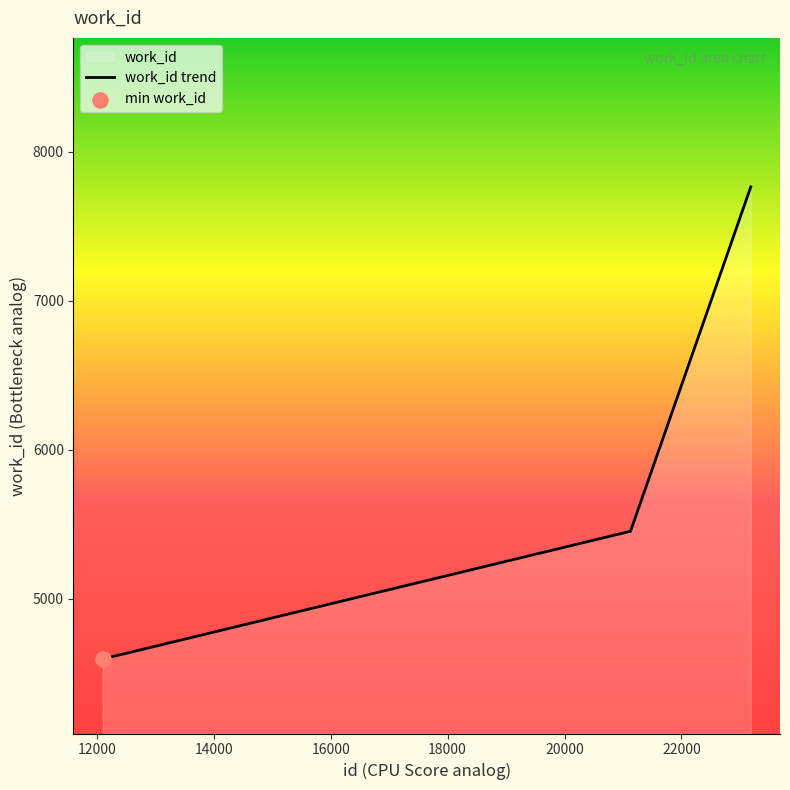

Approximately how many times larger is the value at 21107 compared to 21111?

1.0